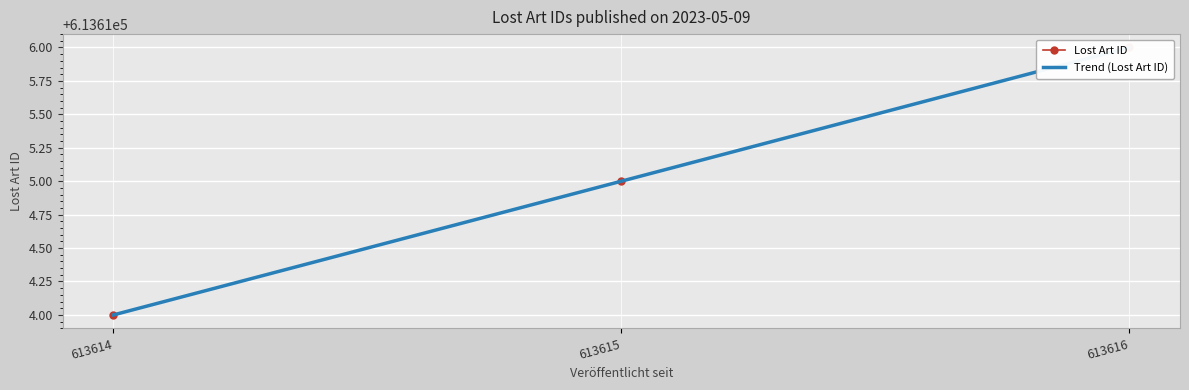

The value of Trend (Lost Art ID) at 613616 is 1043321.8. True or false?

False